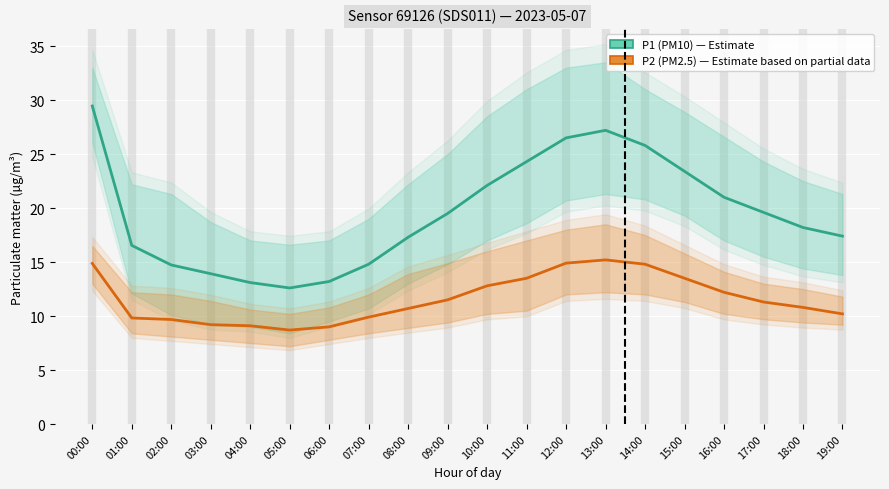

How many interior local valleys does the P2 (PM2.5) series have?

1